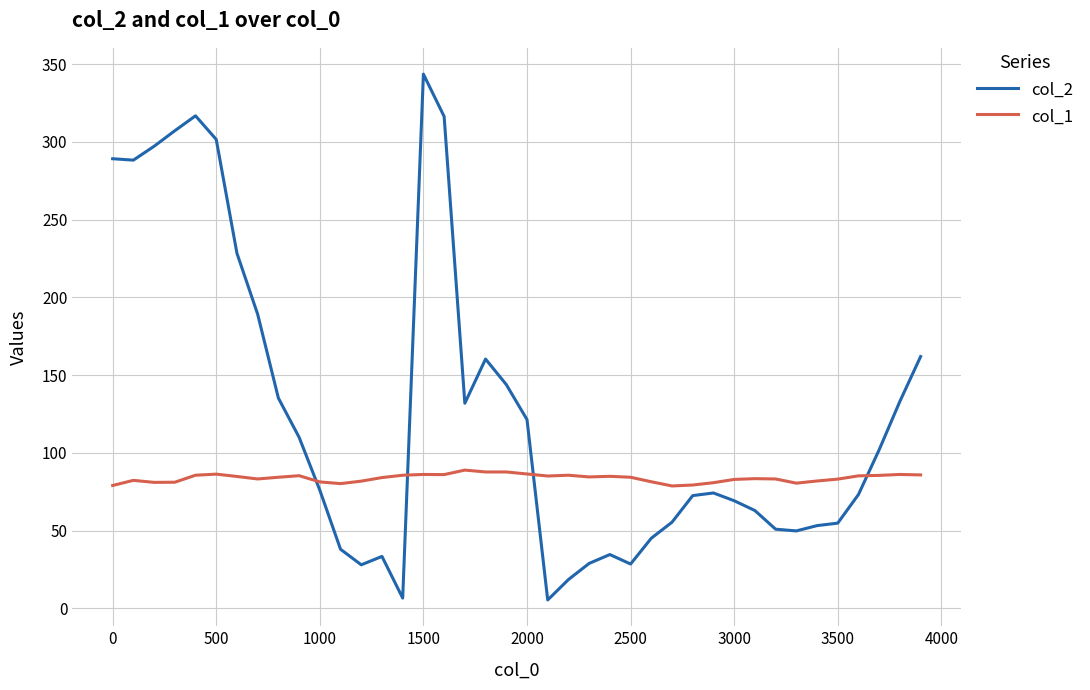

True or false: col_1 and col_2 intersect in this chart.

True